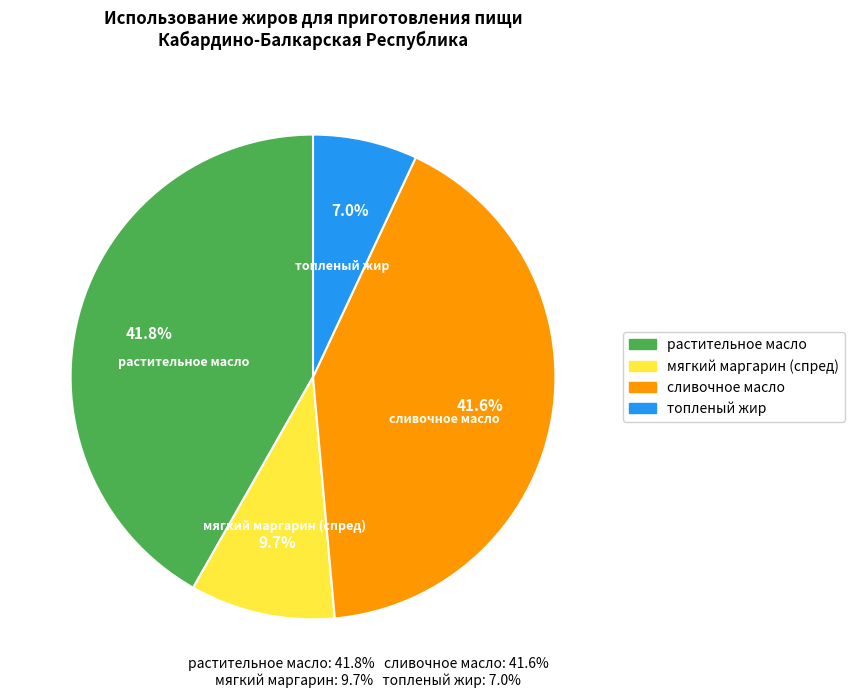

To the nearest percent, what is the combined percentage of сливочное масло and мягкий маргарин (спред)?

51%